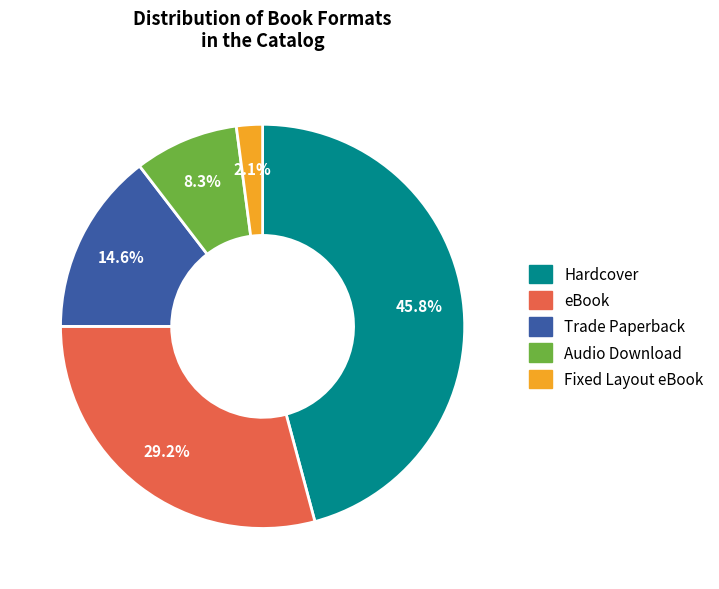

Rank the categories by value from lowest to highest.

Fixed Layout eBook, Audio Download, Trade Paperback, eBook, Hardcover